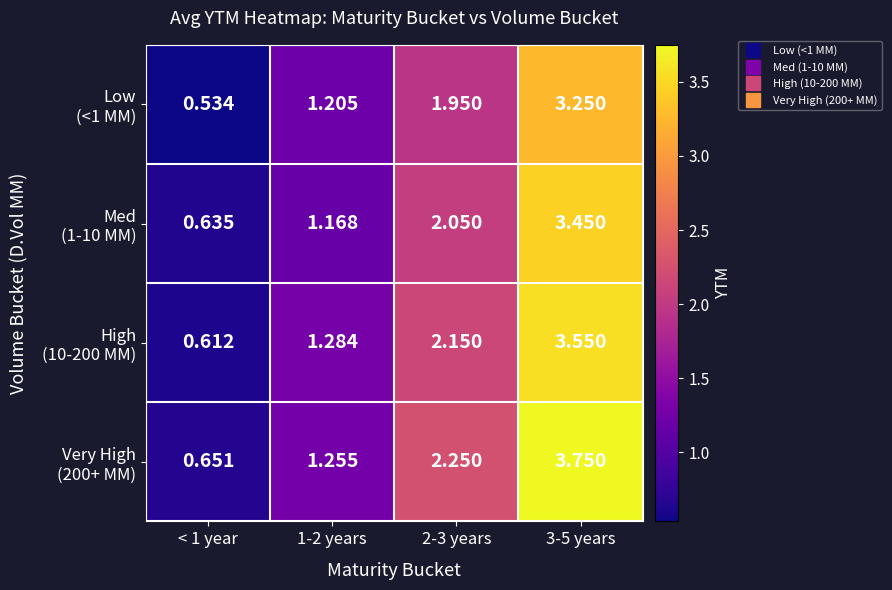

How many distinct data groups are displayed?

4